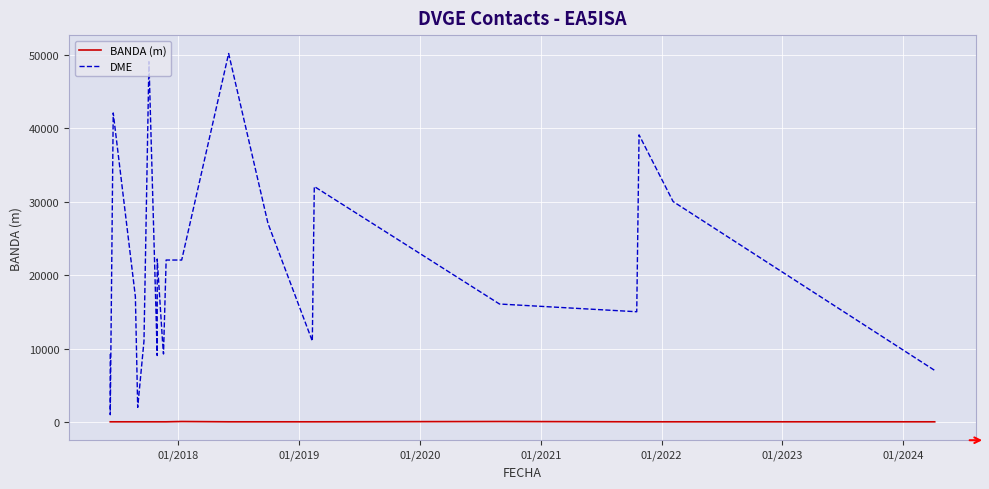

List the series in order of their peak value, lowest first.

BANDA (m), DME